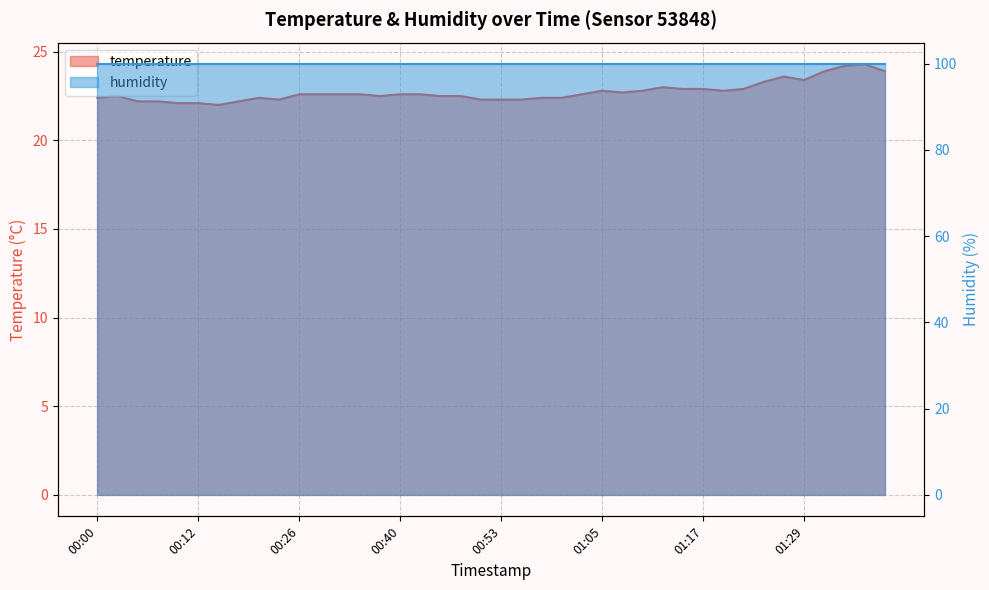

What is the value of the 7th point from the left?

22.0